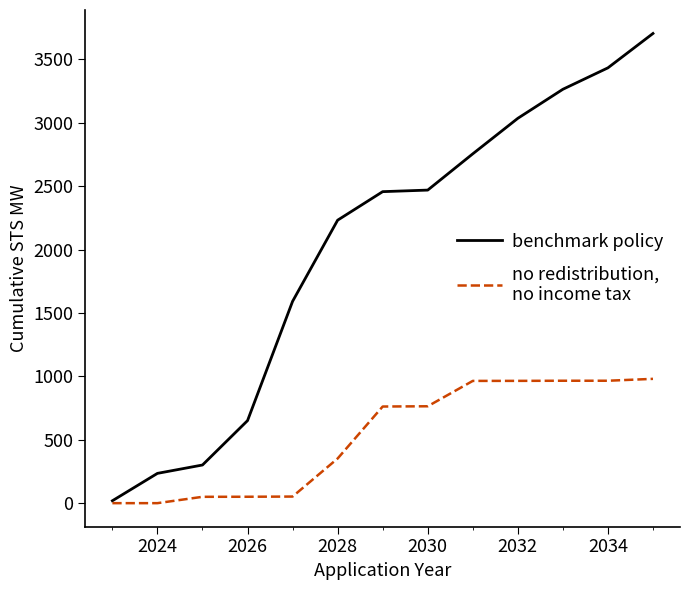

What is the greatest value displayed?

3703.7